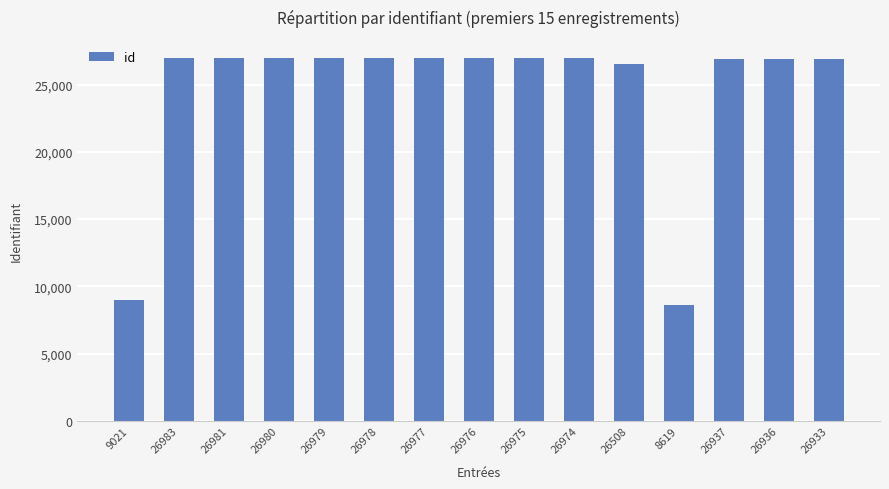

What is the label of the 5th bar from the right?

26508